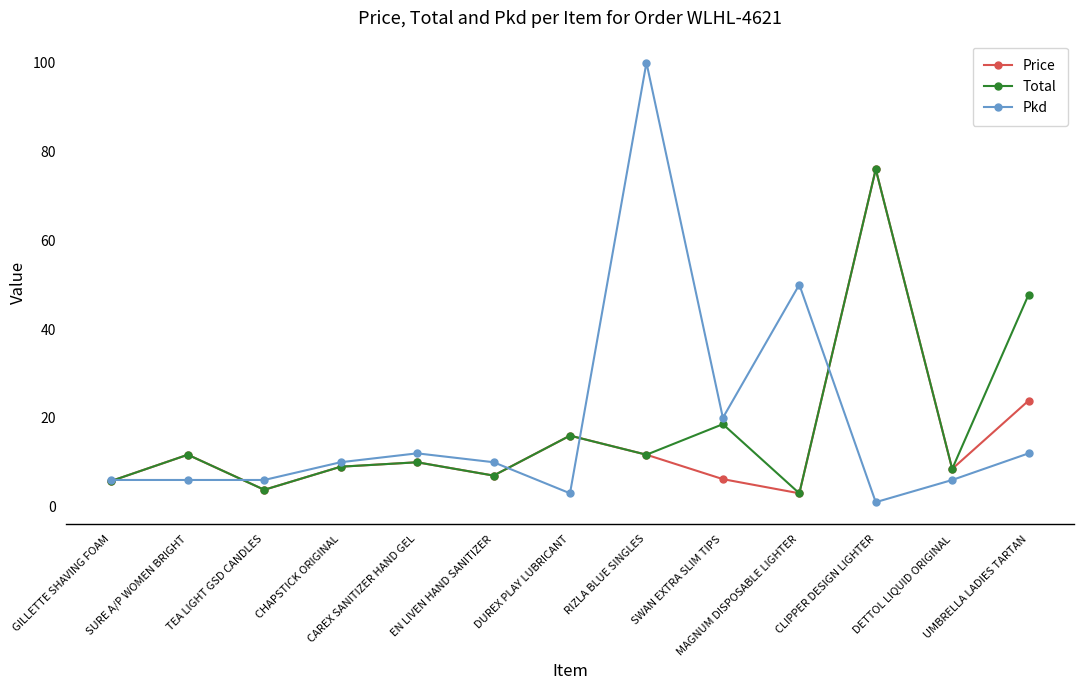

Is this an area chart (filled region under the line)?

No